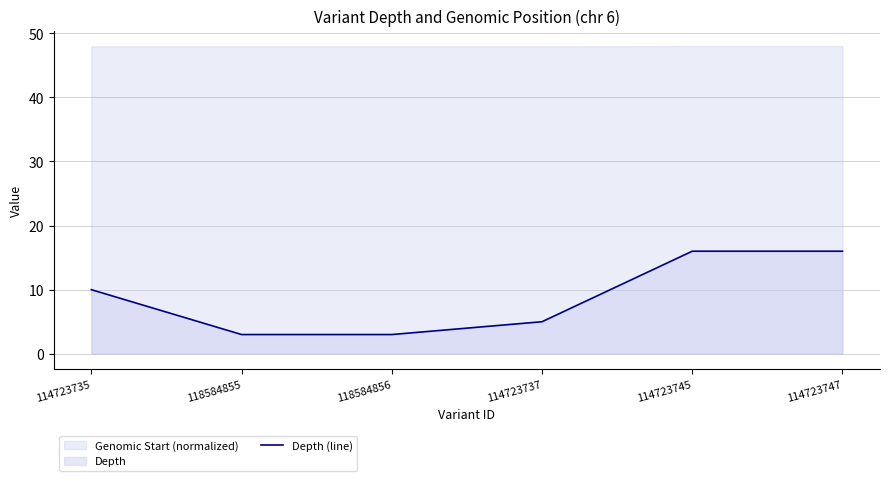

At which label is the value closest to 9?

114723735